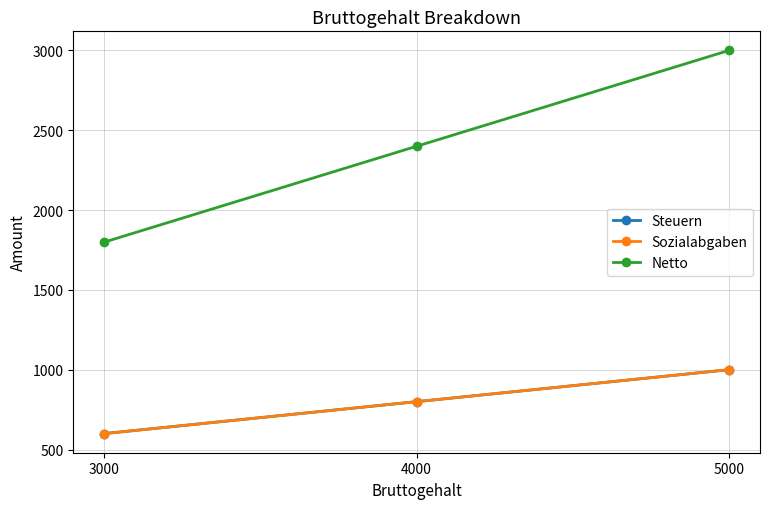

Does the chart have visible grid lines?

Yes